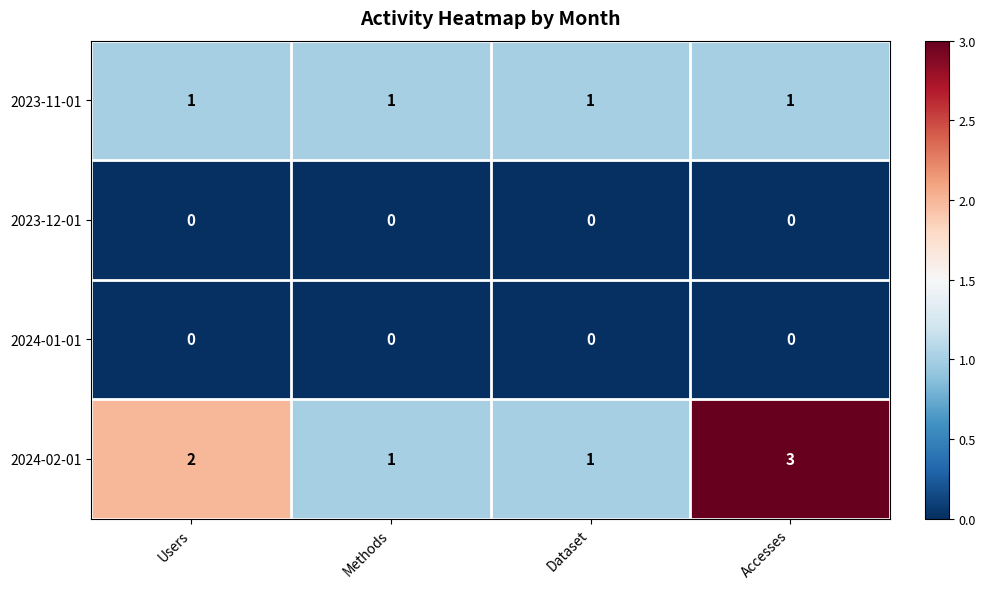

Is it true that 2023-11-01 equals 1 at Methods?

True